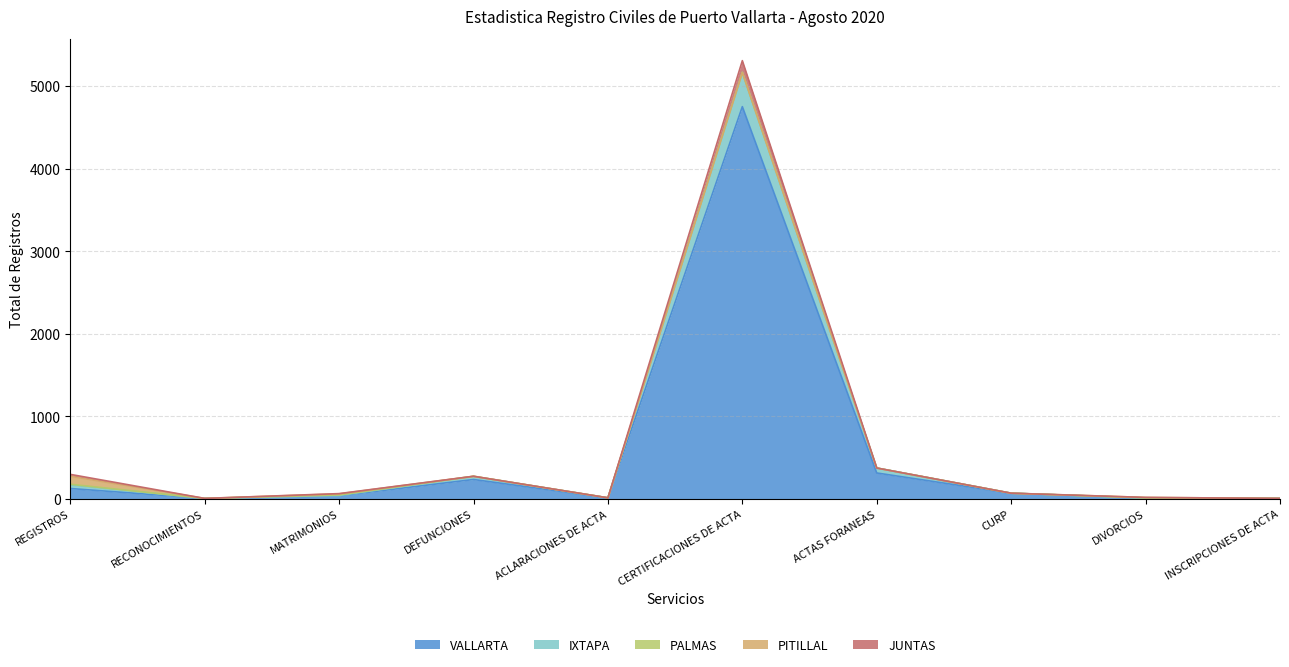

At which category is the sum across all series the highest?

CERTIFICACIONES DE ACTA